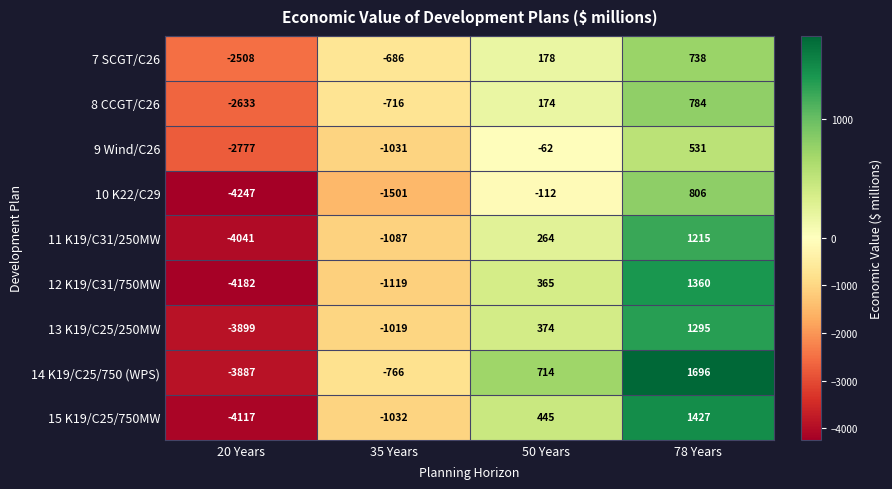

Where is 13 K19/C25/250MW nearest to the value -1302?

35 Years